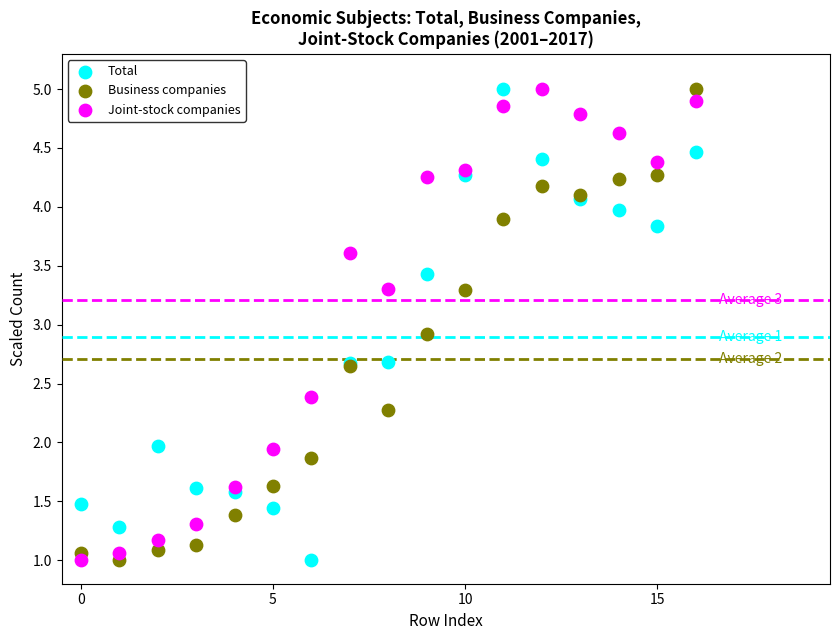

In the Joint-stock companies series, what Y value is closest to 3?

3.3